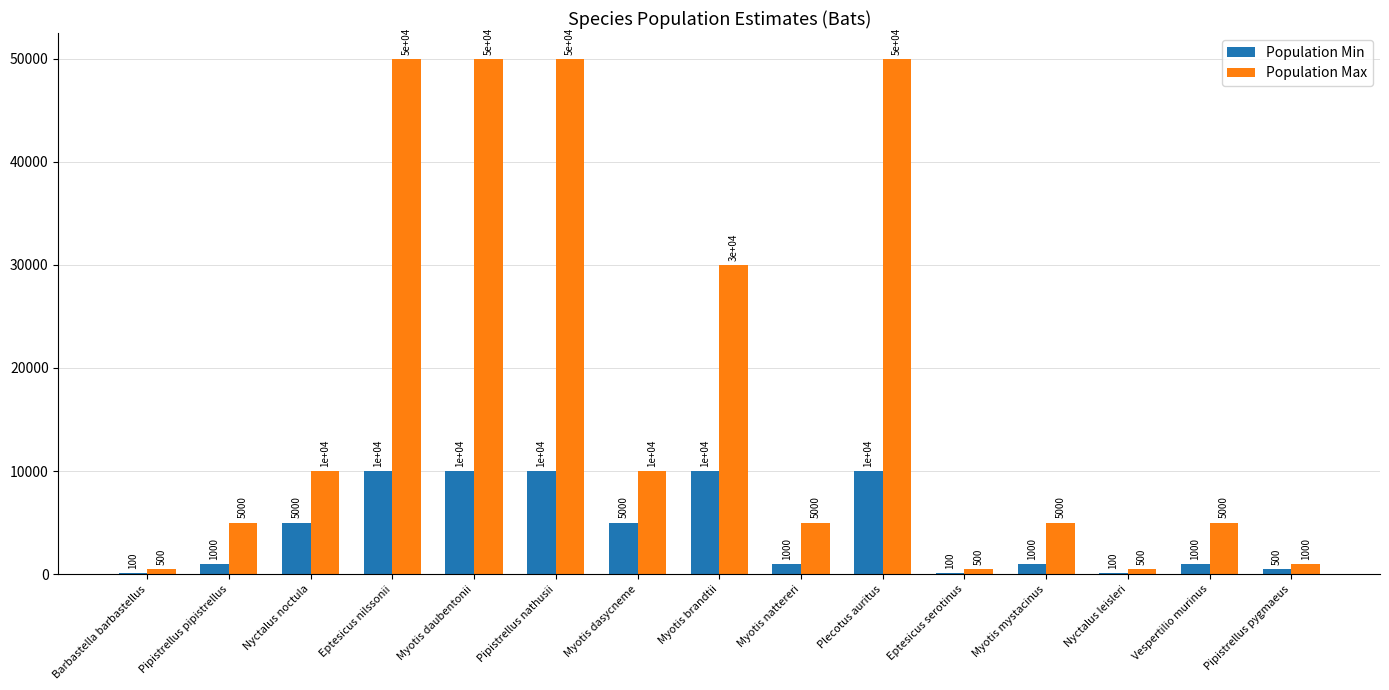

What value does the Population Max series have at Eptesicus nilssonii, to the nearest 100?

50000